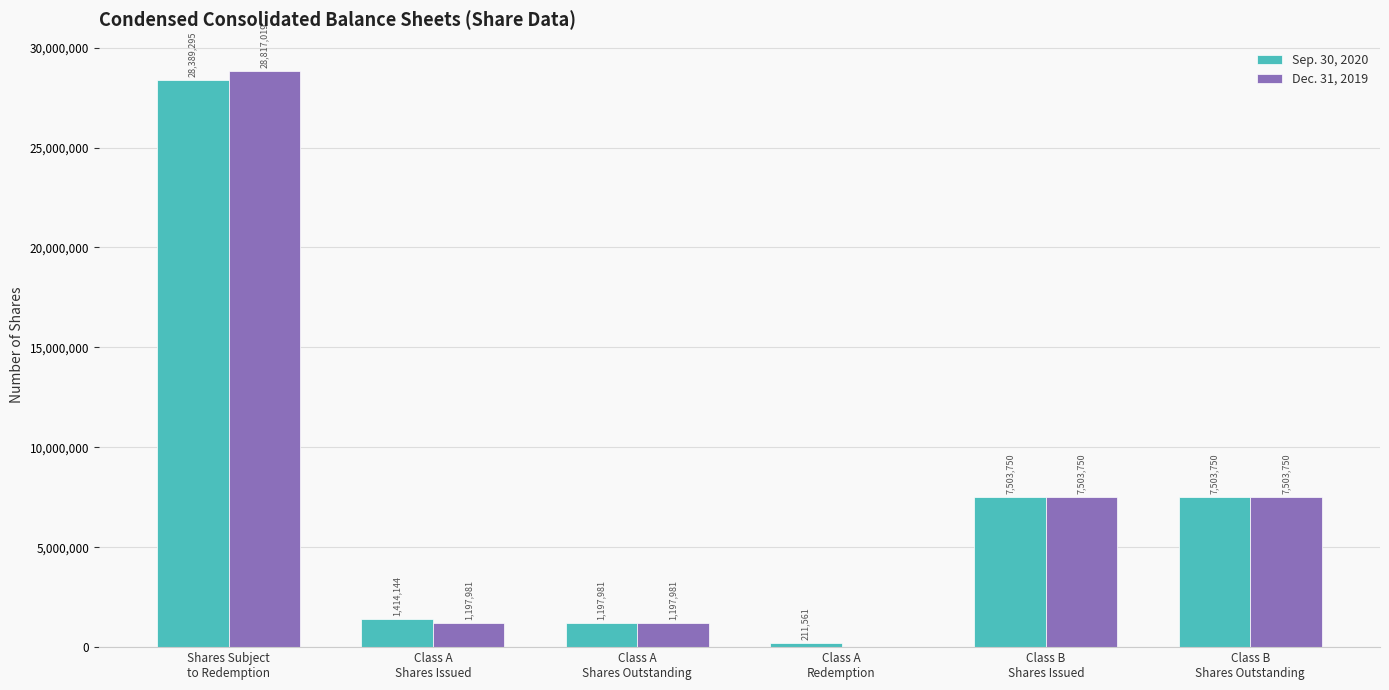

Is it true that Dec. 31, 2019 equals 3774131 at Class B
Shares Issued?

False